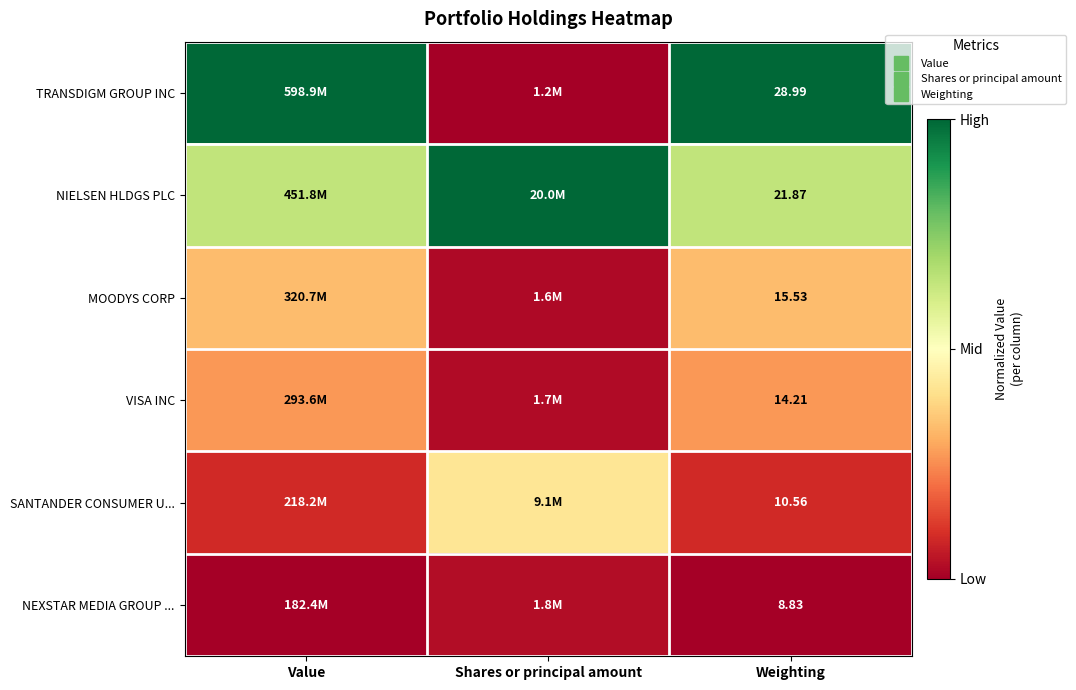

Rank the series at Value from highest to lowest value.

TRANSDIGM GROUP INC, NIELSEN HLDGS PLC, MOODYS CORP, VISA INC, SANTANDER CONSUMER U..., NEXSTAR MEDIA GROUP ...